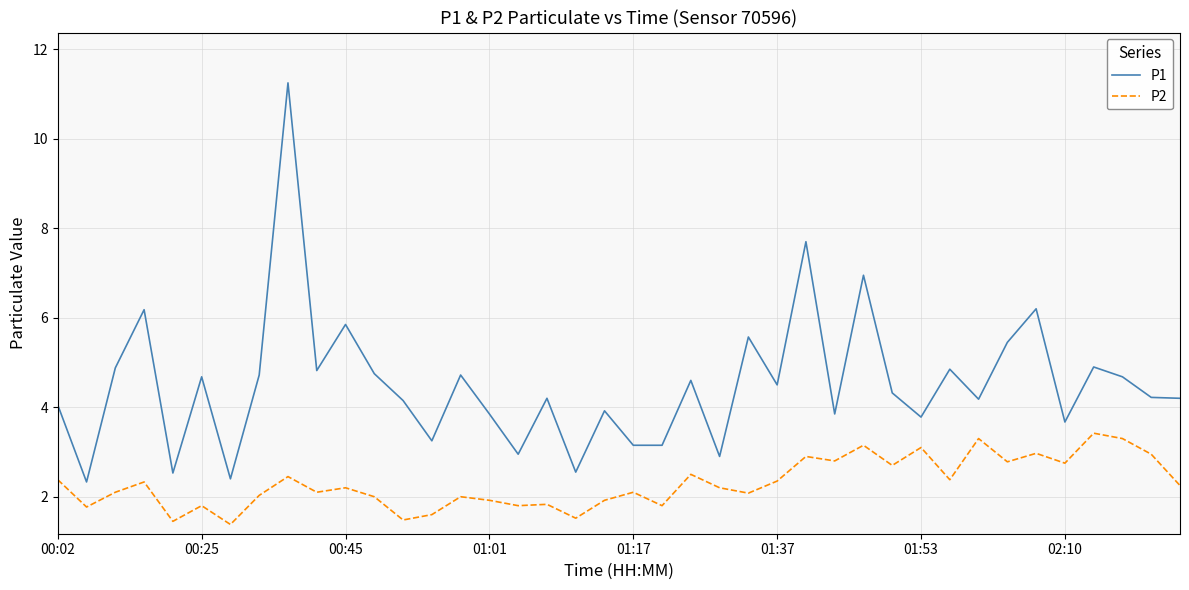

What is the minimum value for P2?

1.4